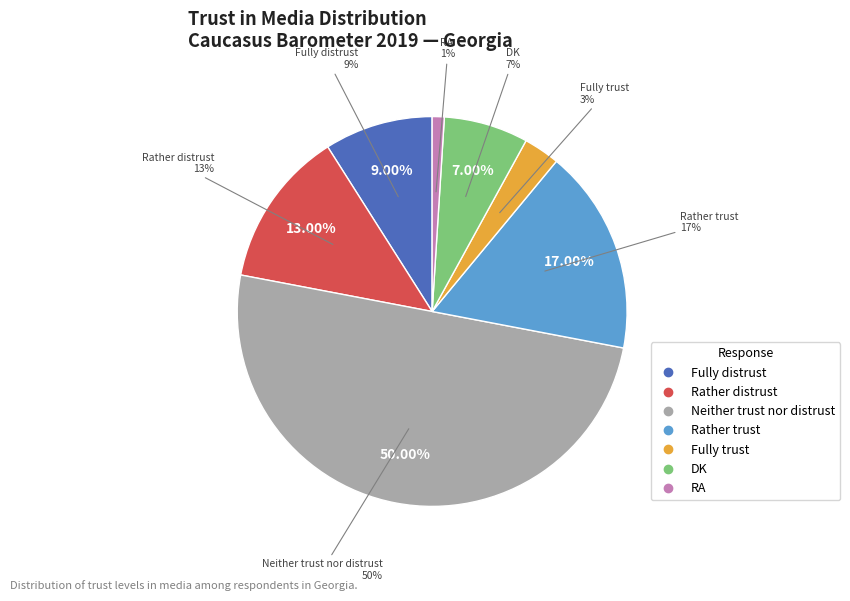

The Neither trust nor distrust slice represents 50% of the pie. True or false?

True